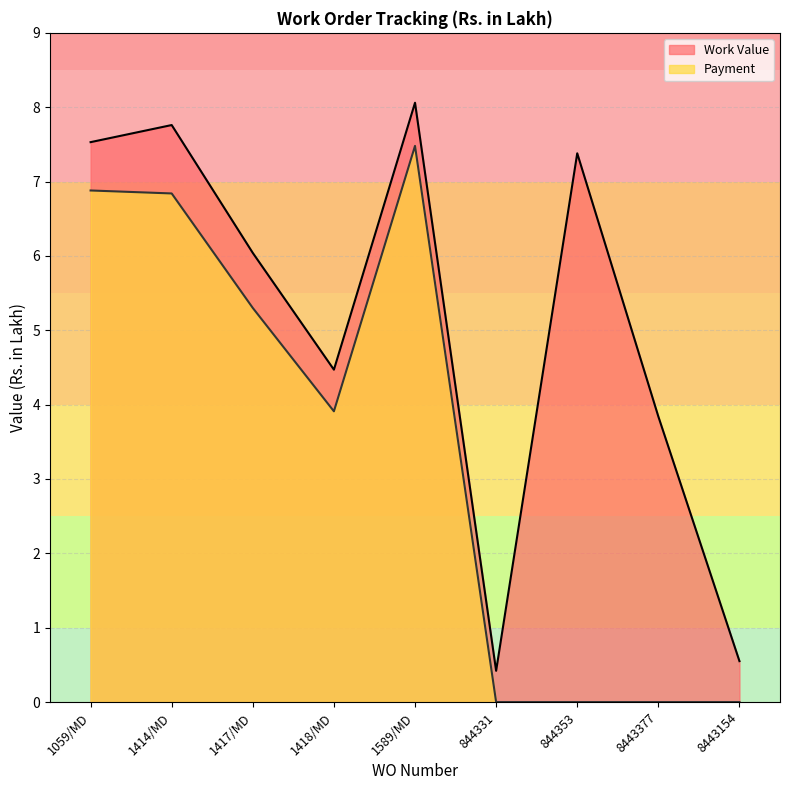

Rank the series at 8443377 from highest to lowest value.

Work Value, Payment